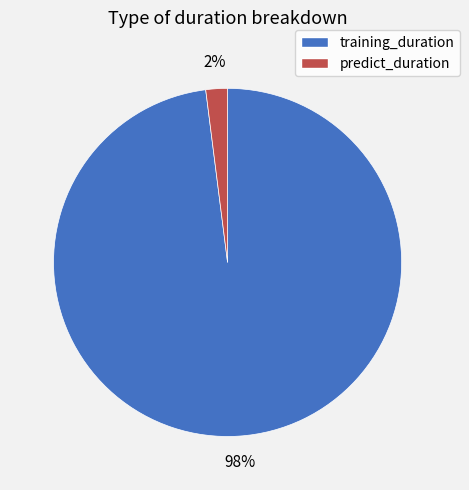

Which has a higher value, predict_duration or training_duration?

training_duration